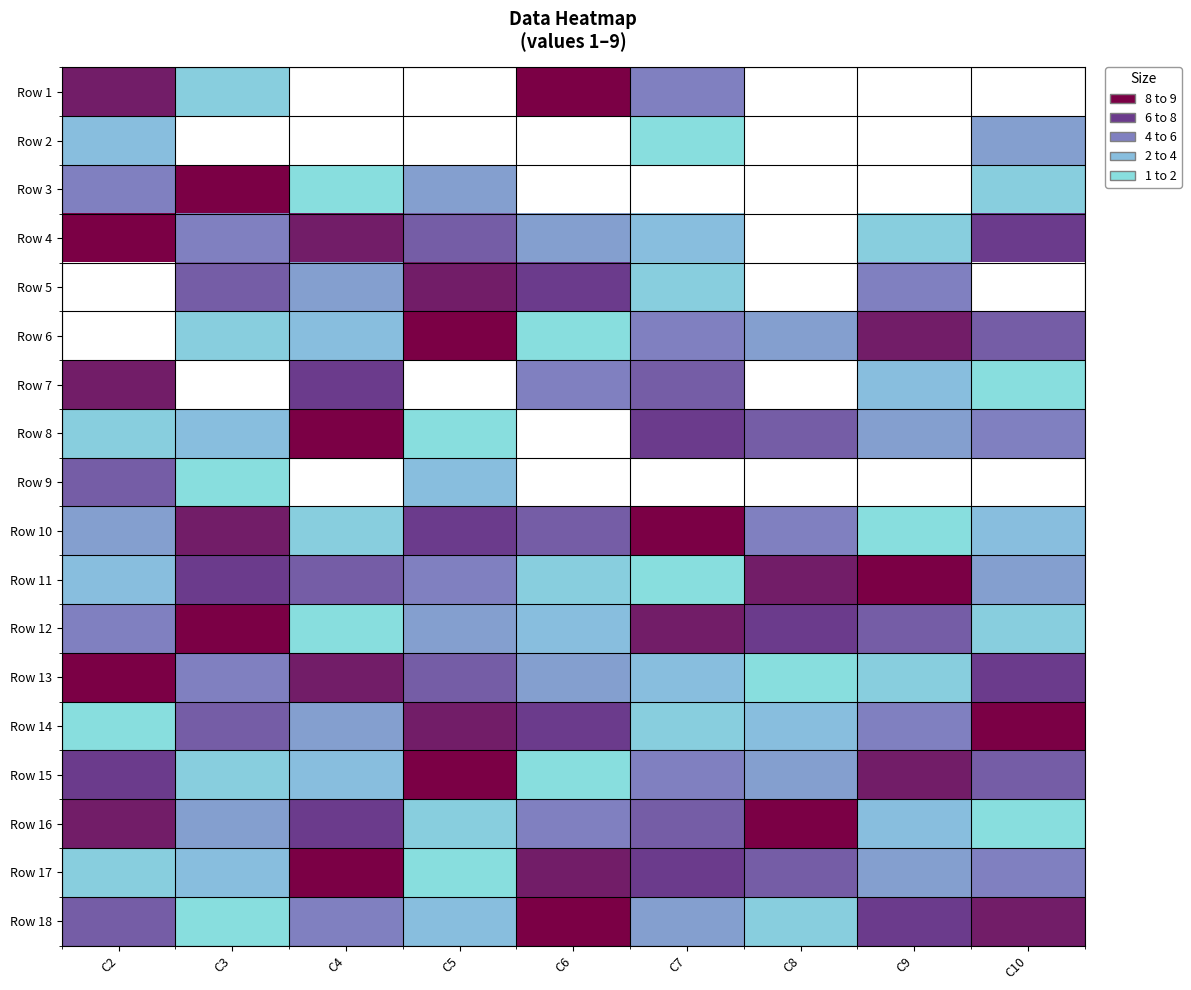

What is the smallest value displayed?

1.0